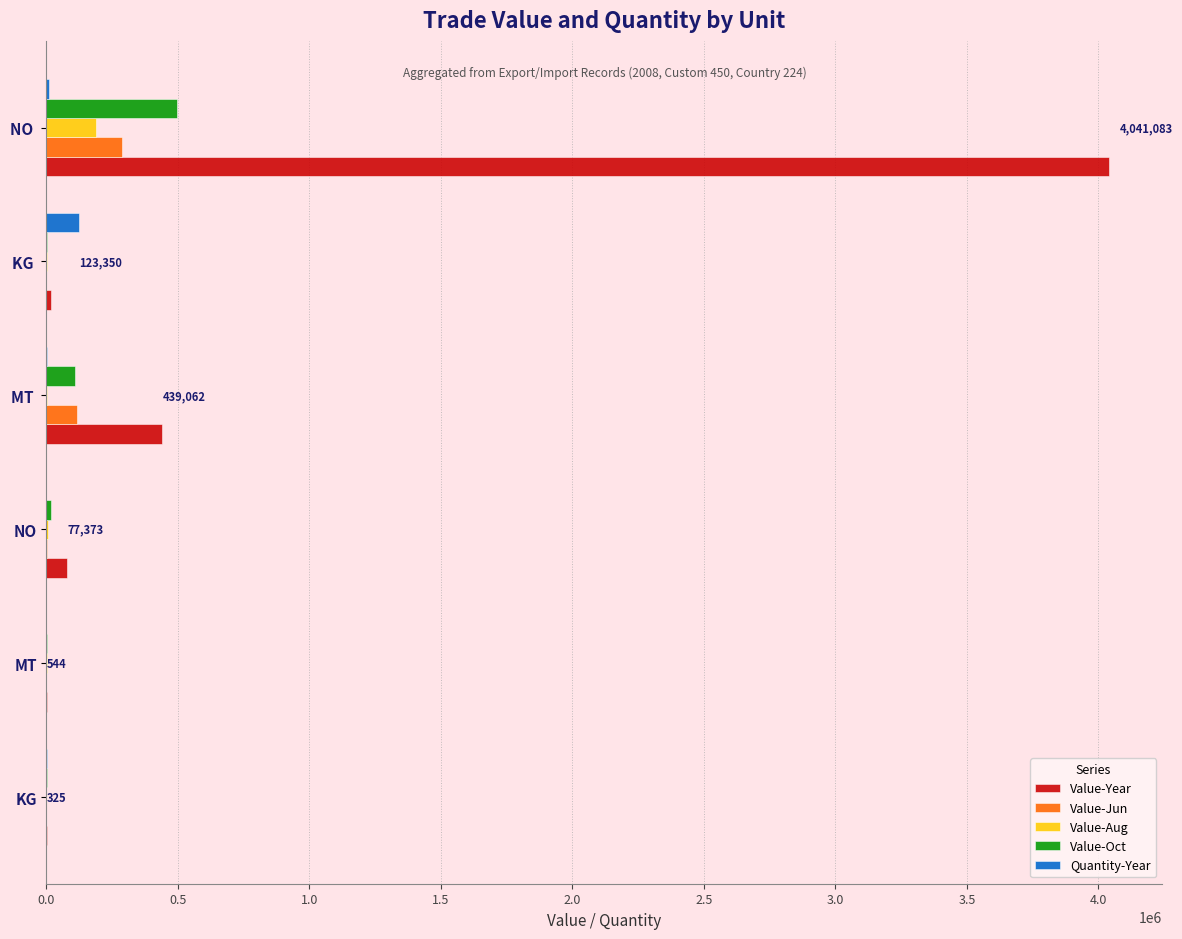

What is the sum of all Value-Oct values?

622354